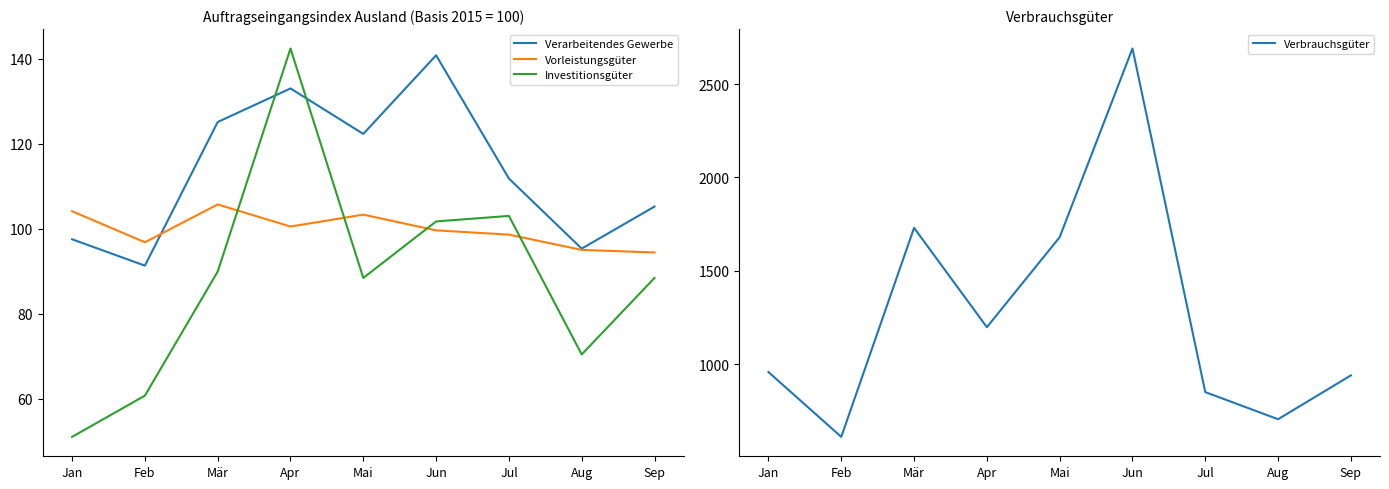

Where is the first local minimum for Verarbeitendes Gewerbe?

Feb